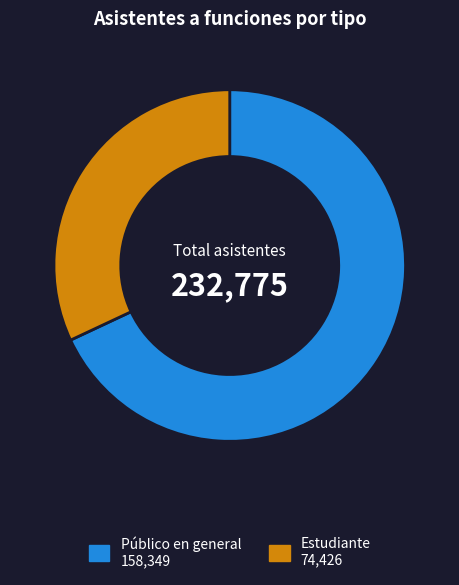

Is it true that Estudiante is 18% of the pie?

False